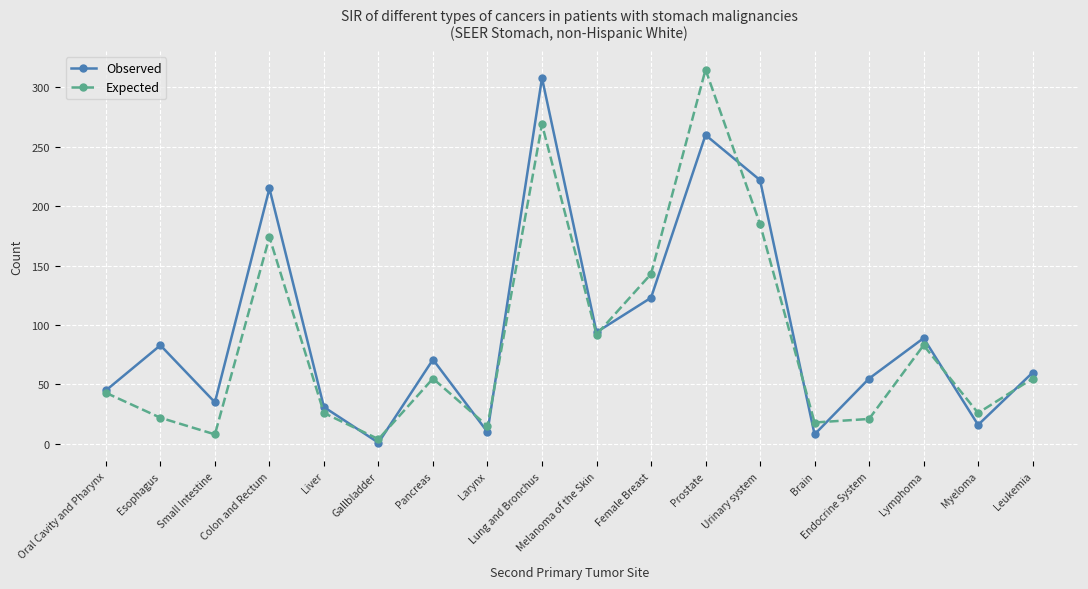

What position from the left is Esophagus?

2